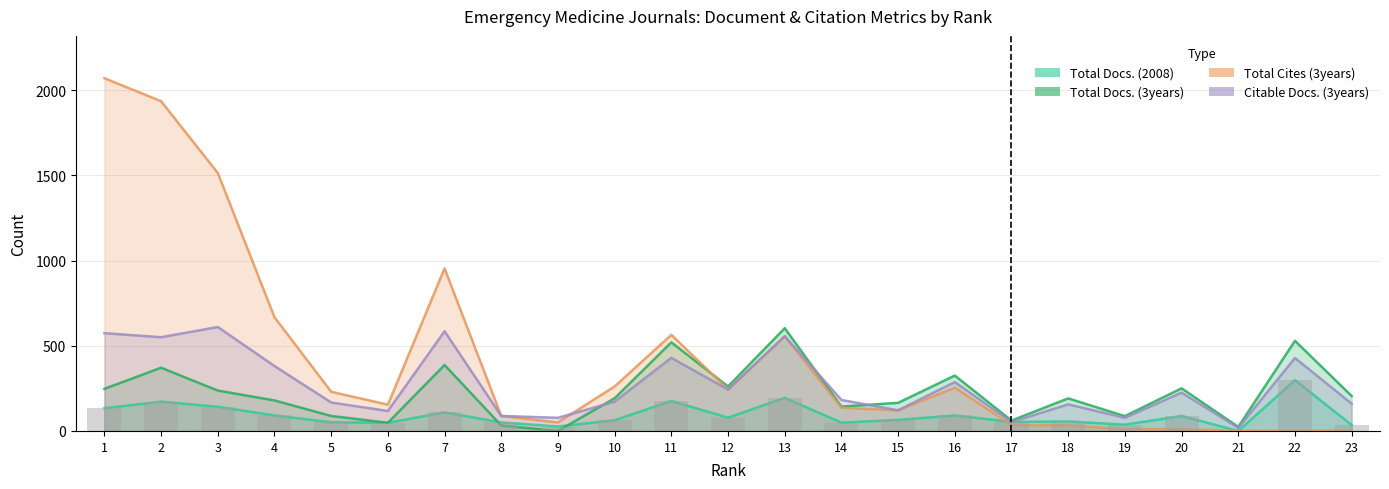

What is the sum of all Citable Docs. (3years) values?

6255